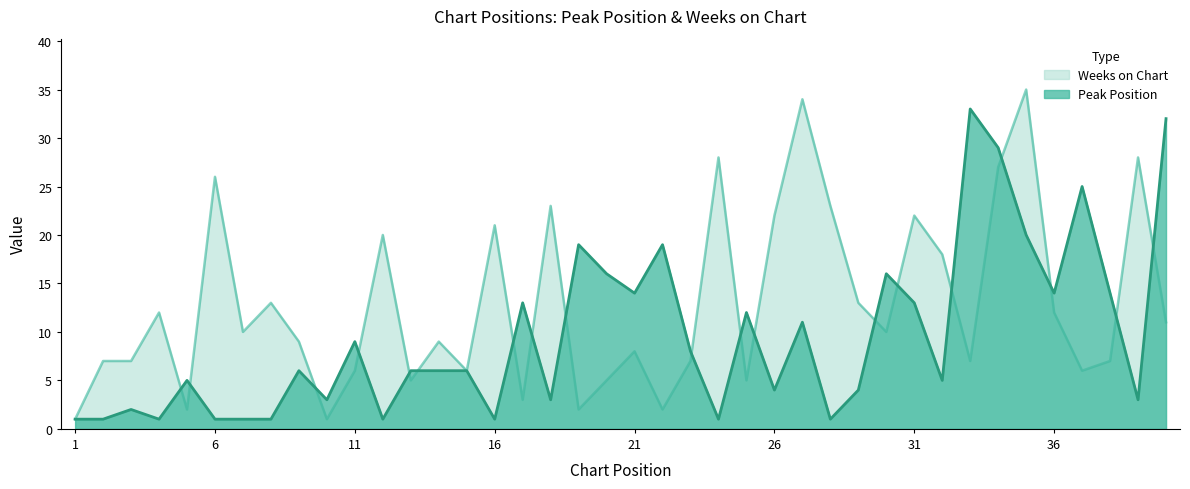

True or false: Peak Position has more than 2 interior local peaks.

True